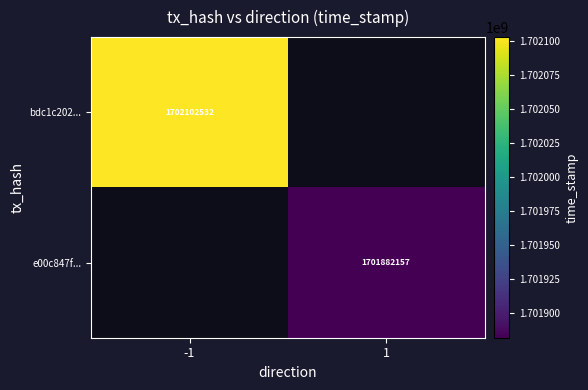

The bdc1c202... series shows 1702102532 at -1. True or false?

True